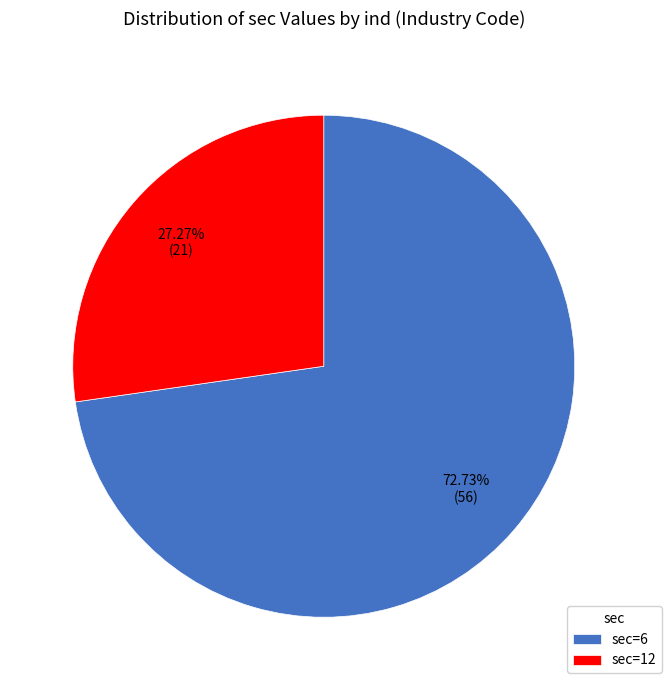

Do sec=6 and sec=12 together represent more than half of the pie?

Yes